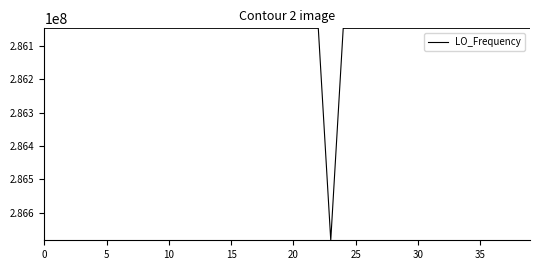

What is the maximum value shown in the chart?

286682704.9